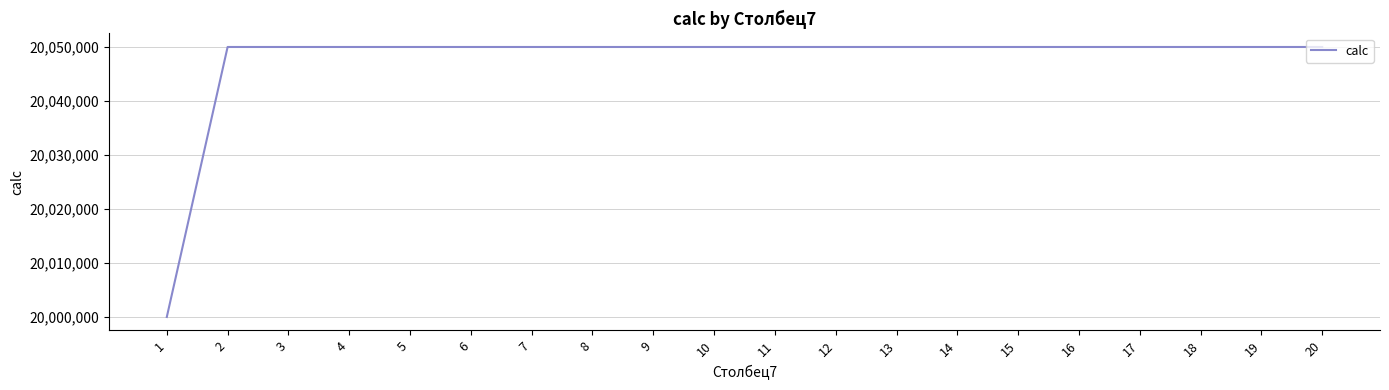

At which category does the chart reach its minimum across all series?

1